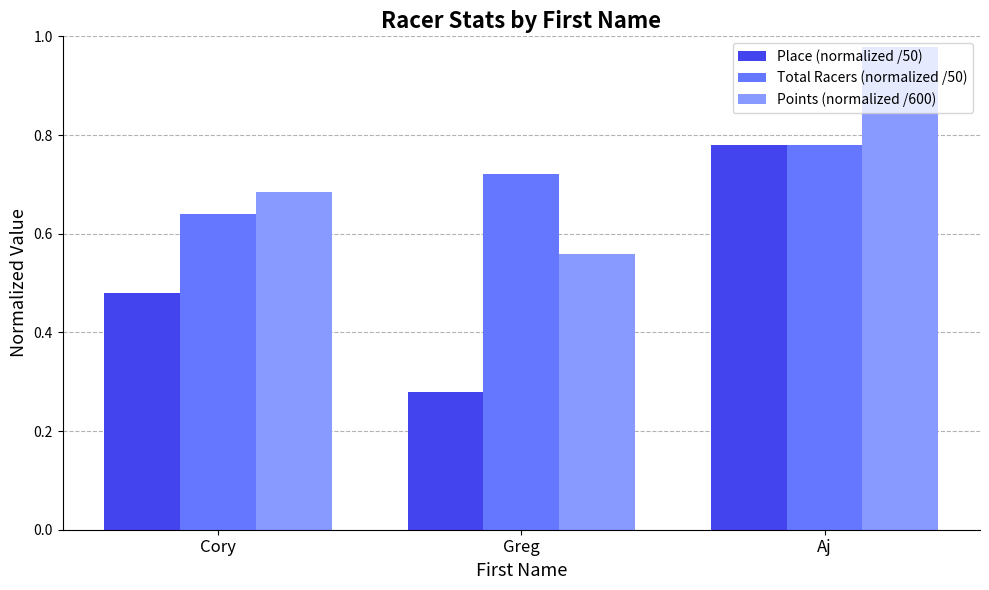

True or false: Place (normalized /50) has a value of 1.4 at Aj.

False